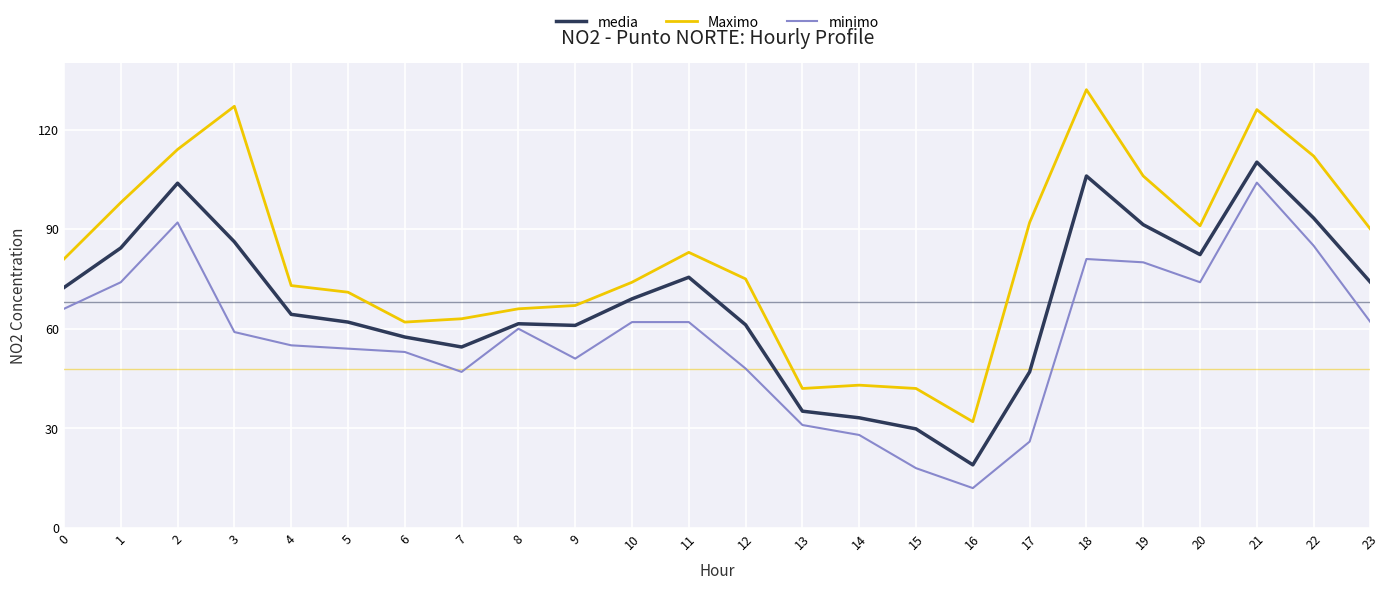

Where is the first local maximum for minimo?

2